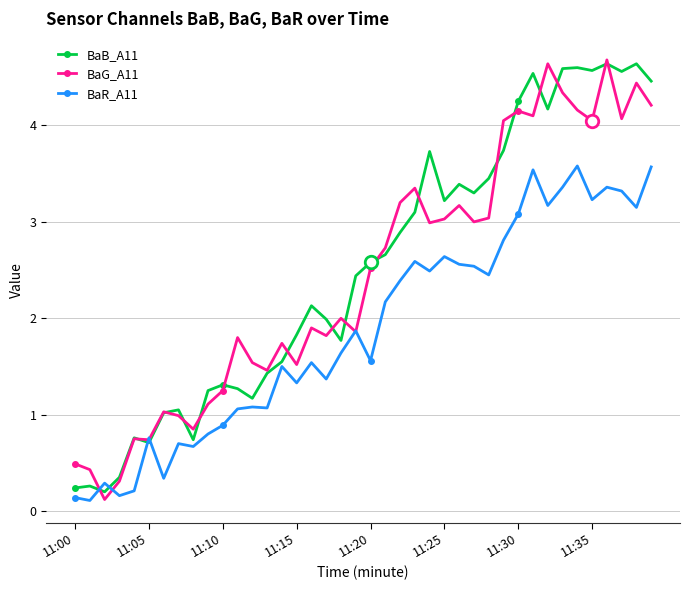

What is the highest value of the BaG_A11 series?

4.7